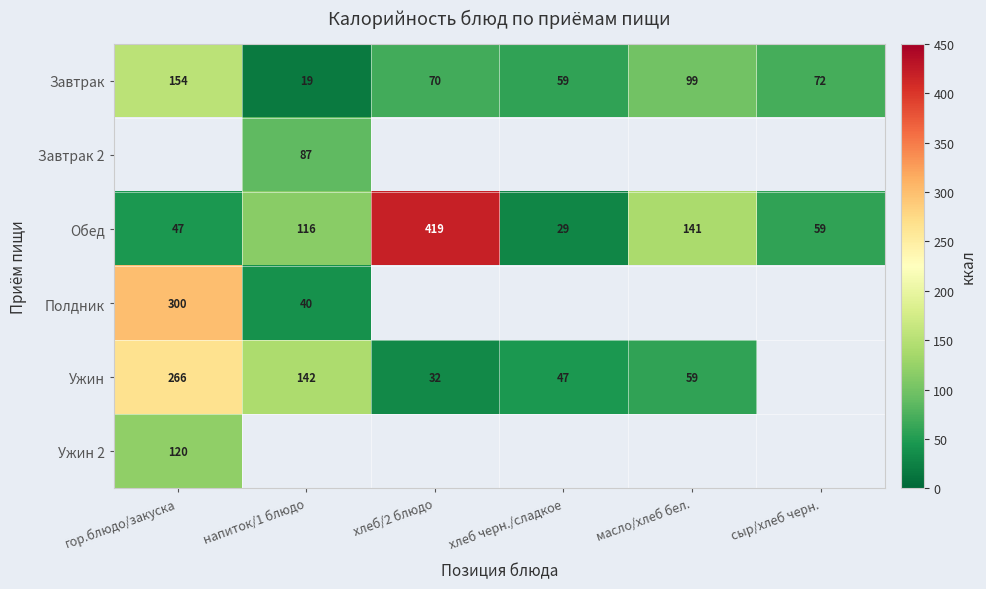

True or false: Полдник has a value of 300.0 at гор.блюдо/закуска.

True